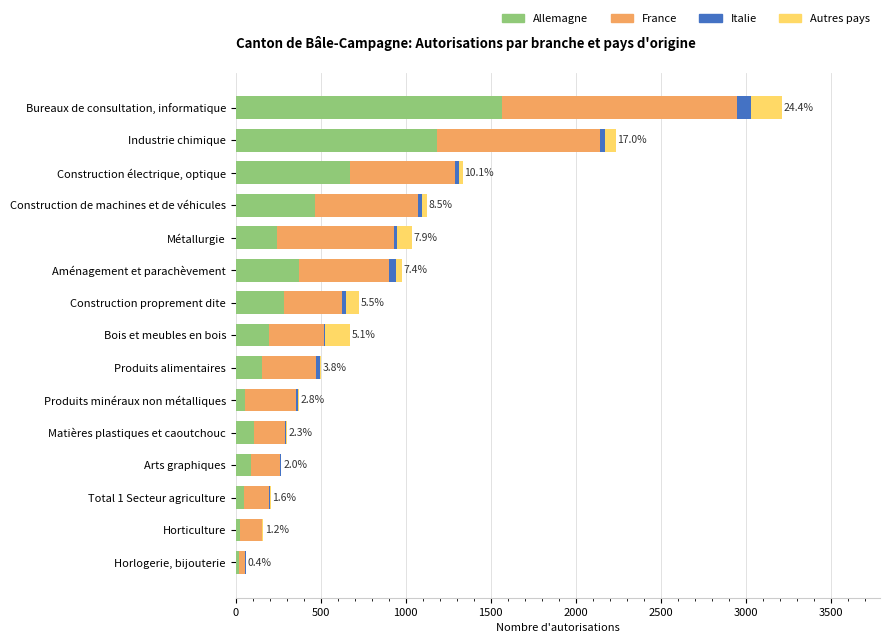

At which category is the sum across all series the highest?

Bureaux de consultation, informatique